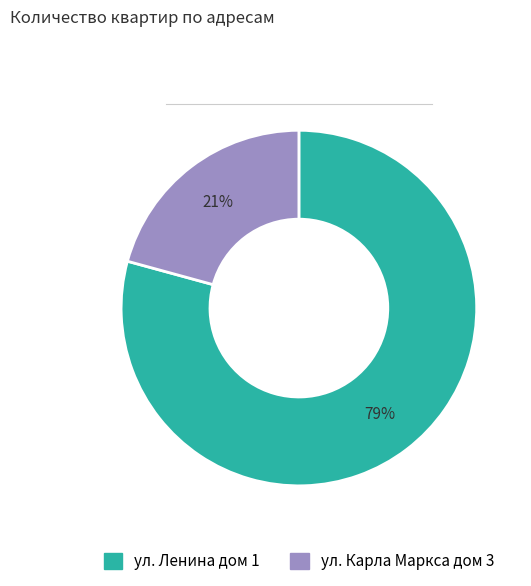

What is the ratio of the value at ул. Карла Маркса дом 3 to the value at ул. Ленина дом 1?

0.3